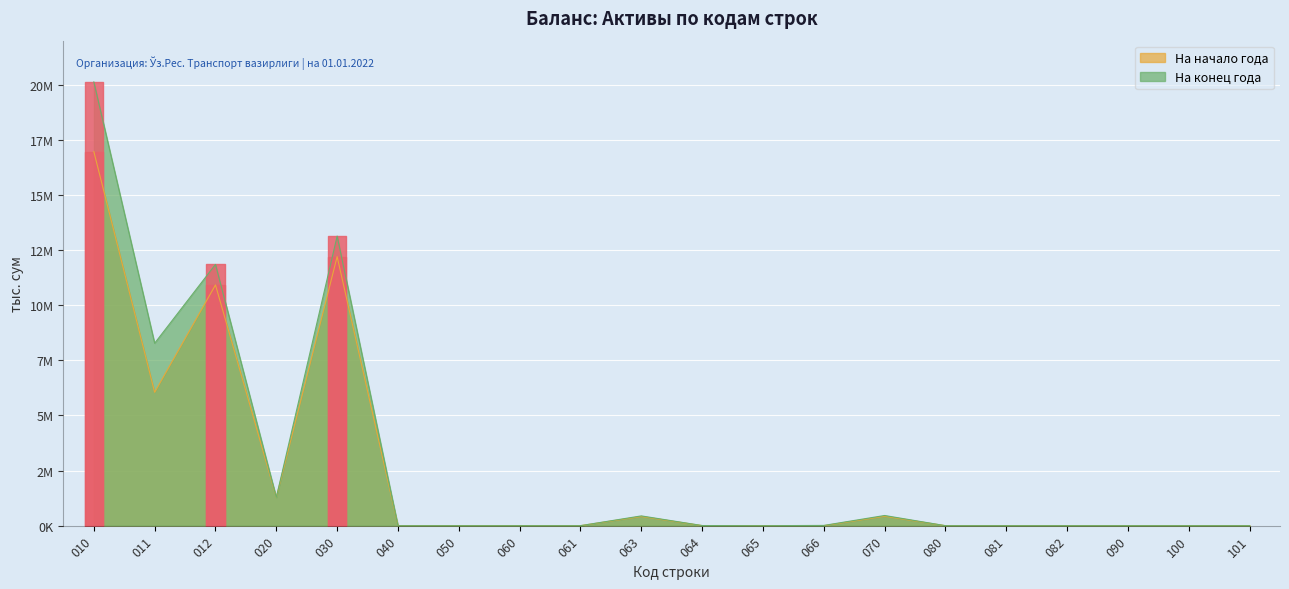

What is the approximate value of На конец года at 070?

462357.0